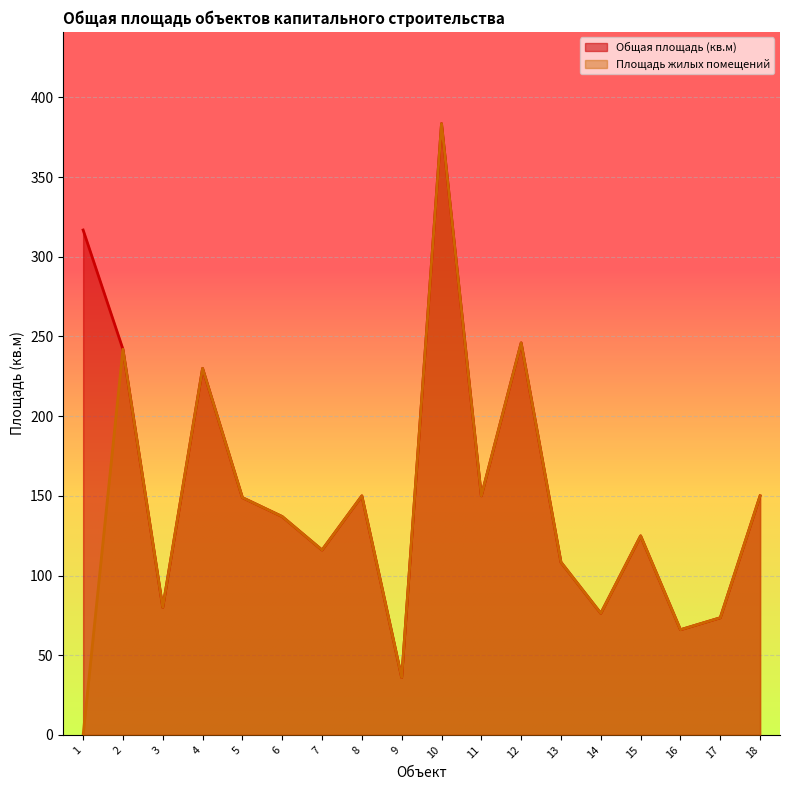

Reading left to right, extract all data points from this chart.

Общая площадь (кв.м): 316.8	242.0	80.0	230.0	148.9	137.0	116.0	150.0	36.0	383.6	150.0	246.0	108.3	76.3	124.9	66.0	73.5	150.0
Площадь жилых помещений: 0.0	242.0	80.0	230.0	148.9	137.0	116.0	150.0	36.0	383.6	150.0	246.0	108.3	76.3	124.9	66.0	73.5	150.0